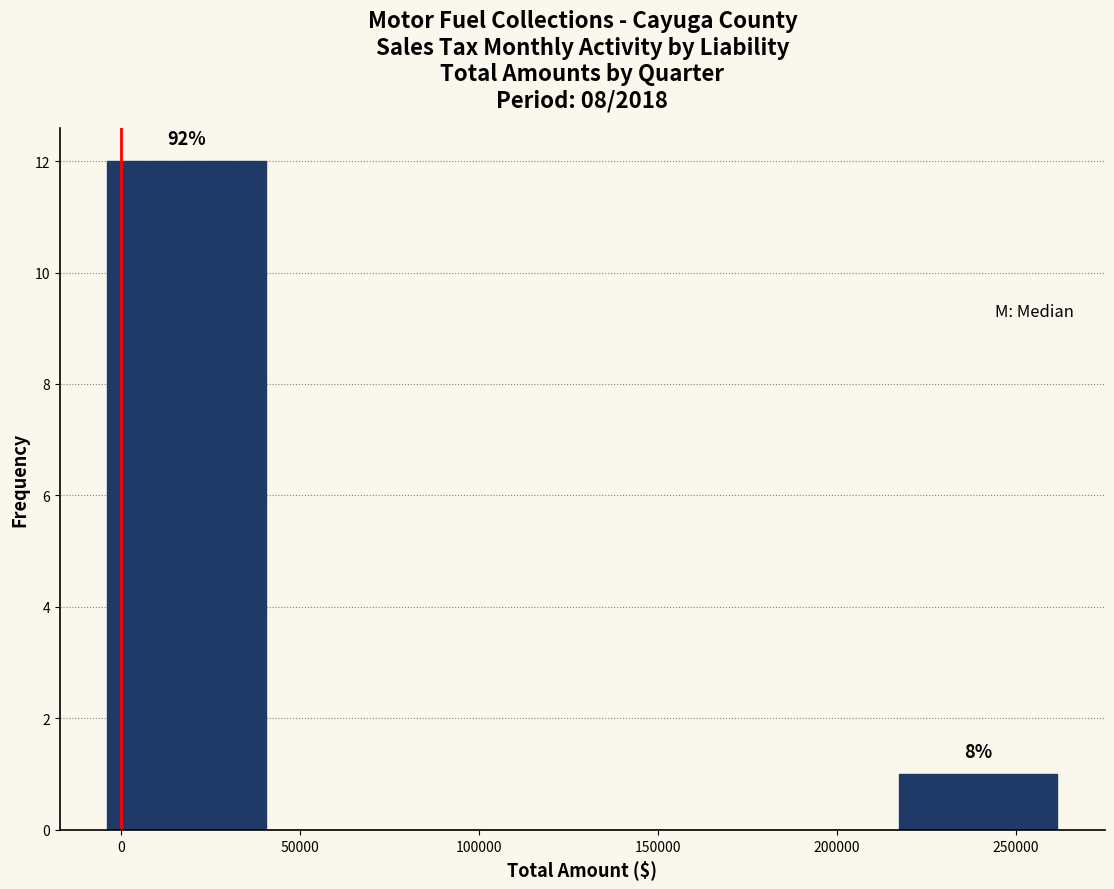

Which range on the x-axis has the tallest bar?

-5000 to 40000